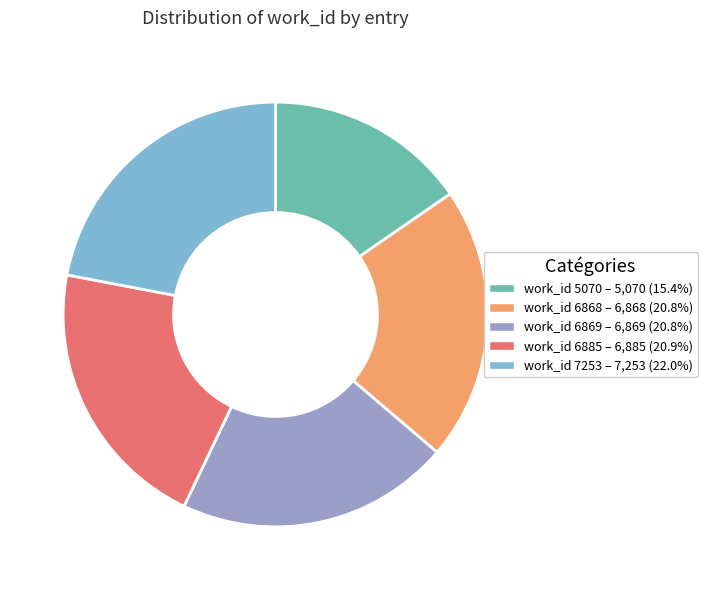

Do work_id 6869 and work_id 5070 together represent more than half of the pie?

No